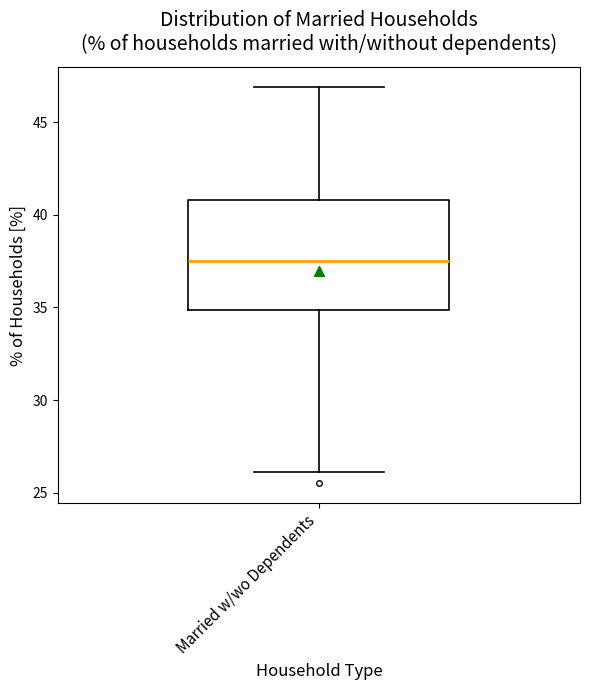

Transcribe this box plot: give where the median line is, the range the box spans, and where the two whiskers end, as read against the y-axis. The values are not printed on the chart, so give them approximately, as read against the axis.

median 37.5, box 35.0 to 41.0, whiskers 26.0 to 47.0